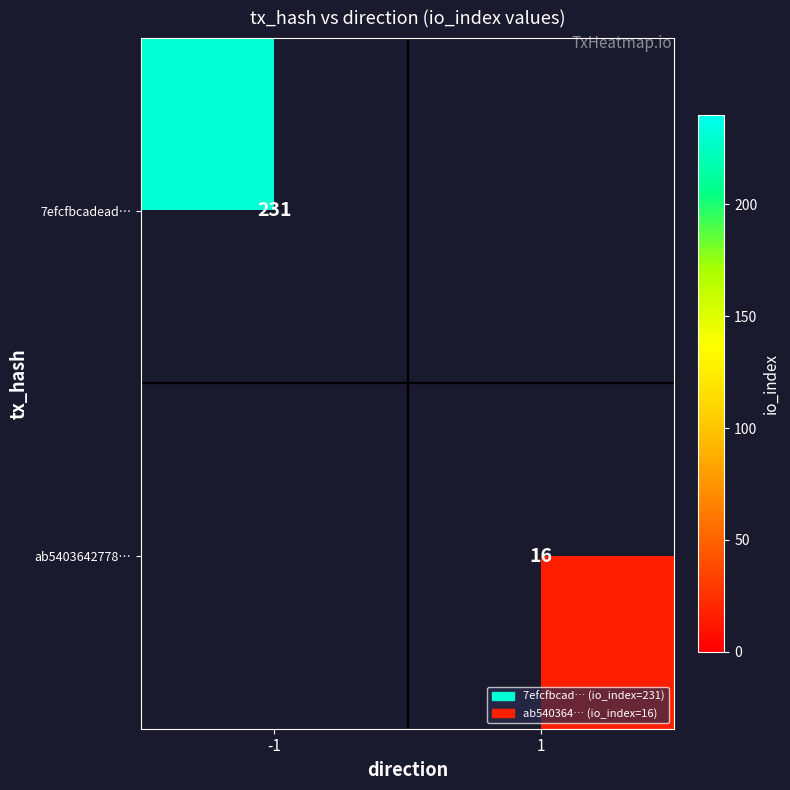

Is it true that 7efcfbcadead… equals 231 at -1?

True